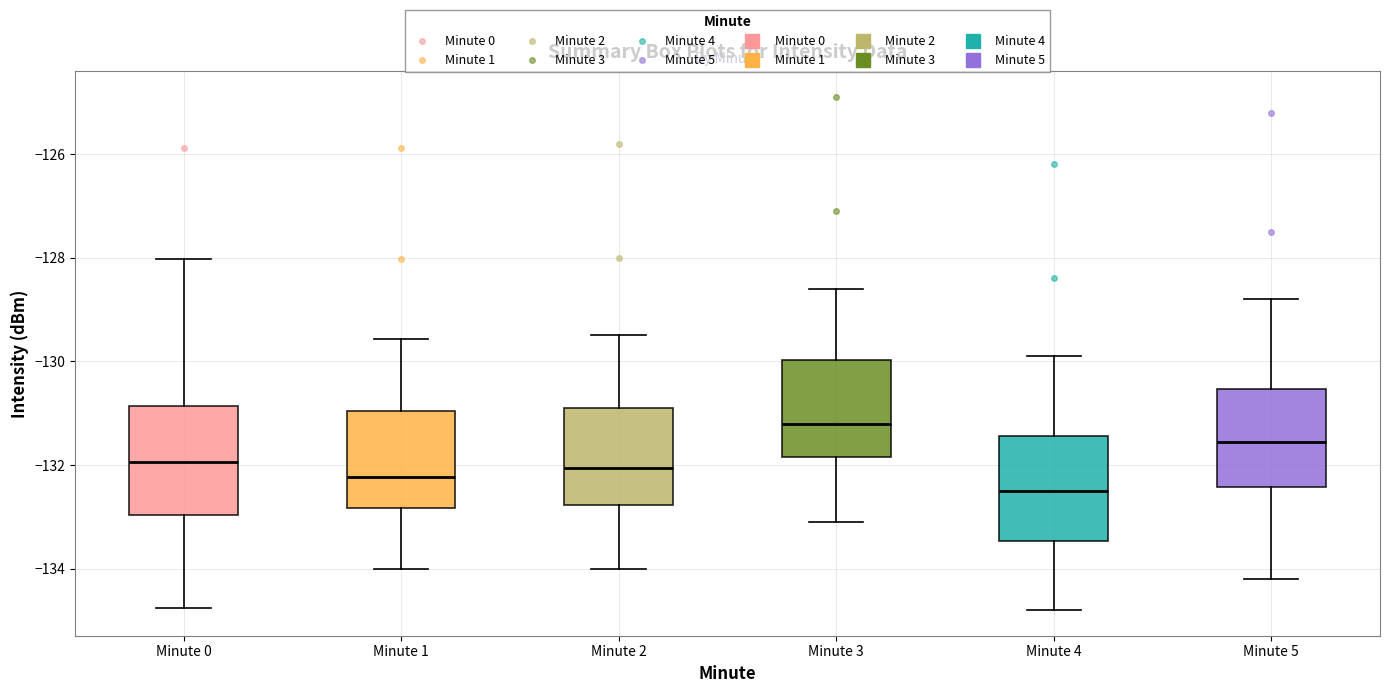

Where does the median line of the box for Minute 5 sit on the y-axis? The values are not printed on the chart, so give them approximately, as read against the axis.

-131.6